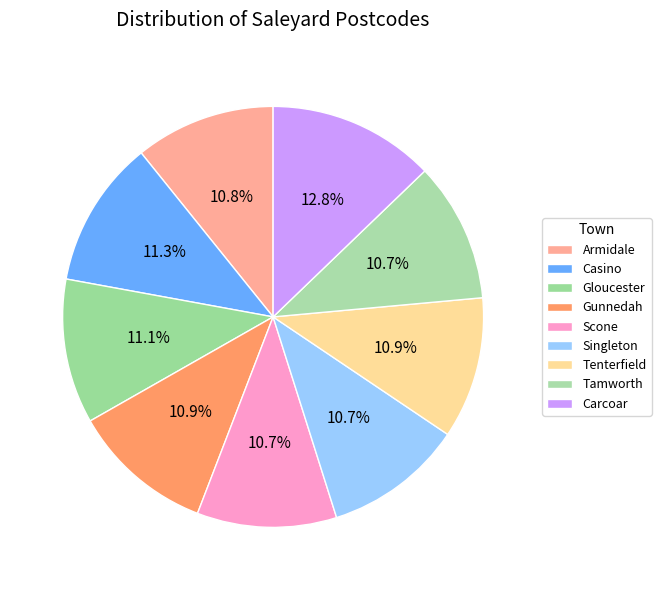

Is it true that Armidale is 11% of the pie?

True